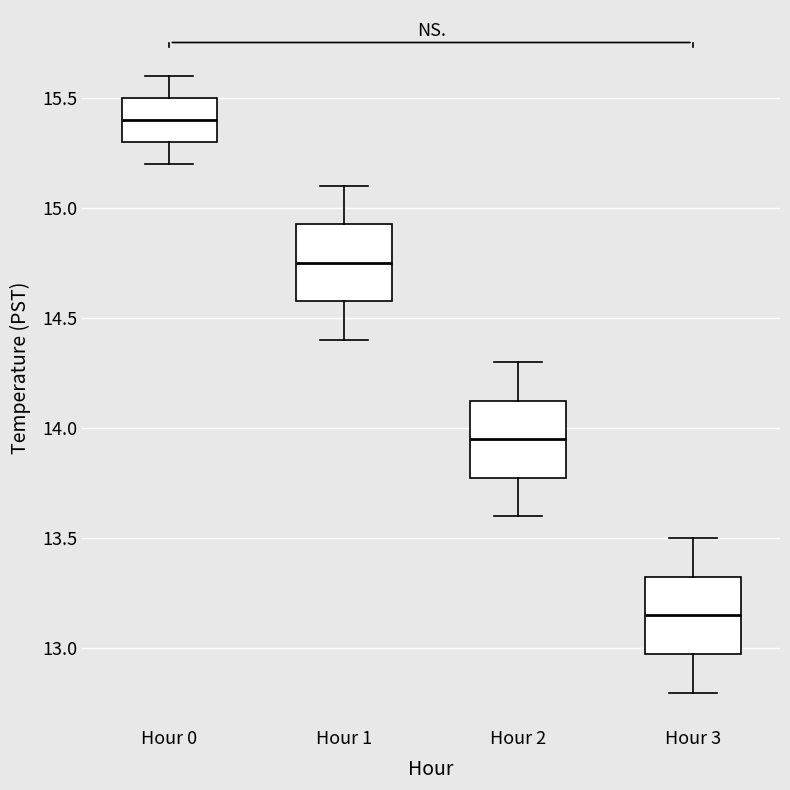

Where is the lower edge of the box for Hour 3 on the y-axis? The values are not printed on the chart, so give them approximately, as read against the axis.

13.00